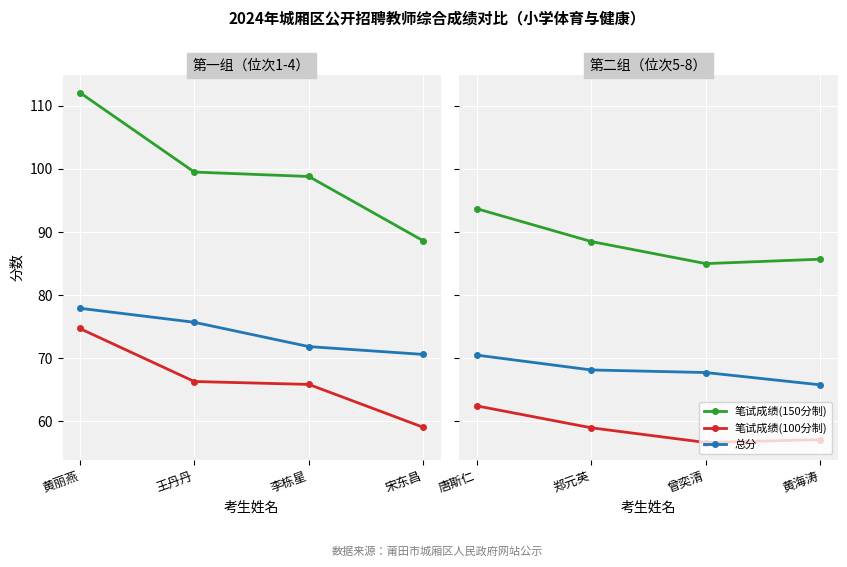

True or false: 总分 and 笔试成绩(150分制) intersect in this chart.

False